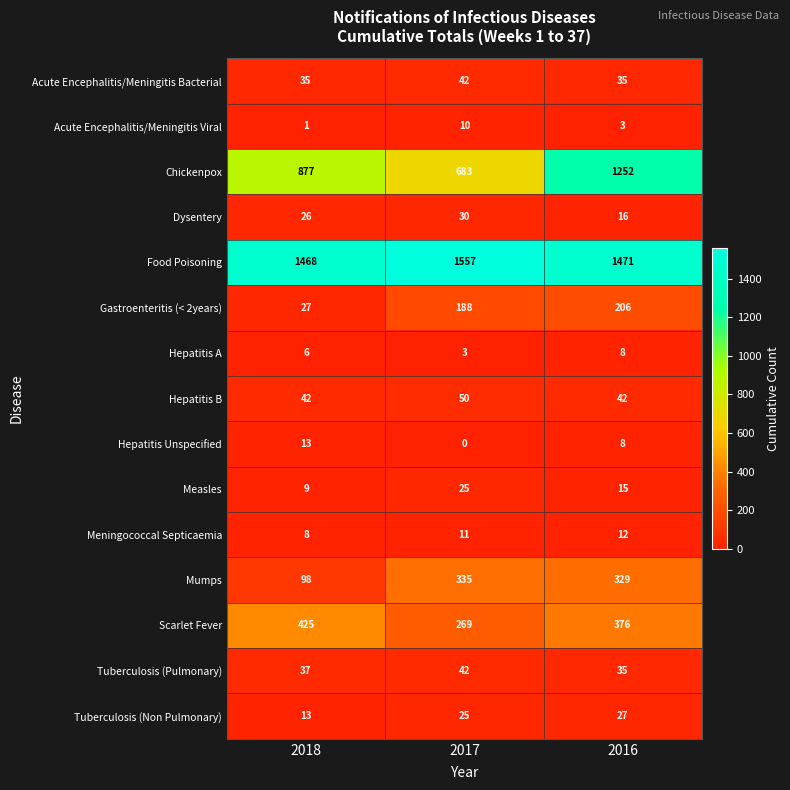

Is it true that Meningococcal Septicaemia equals 12 at 2016?

True